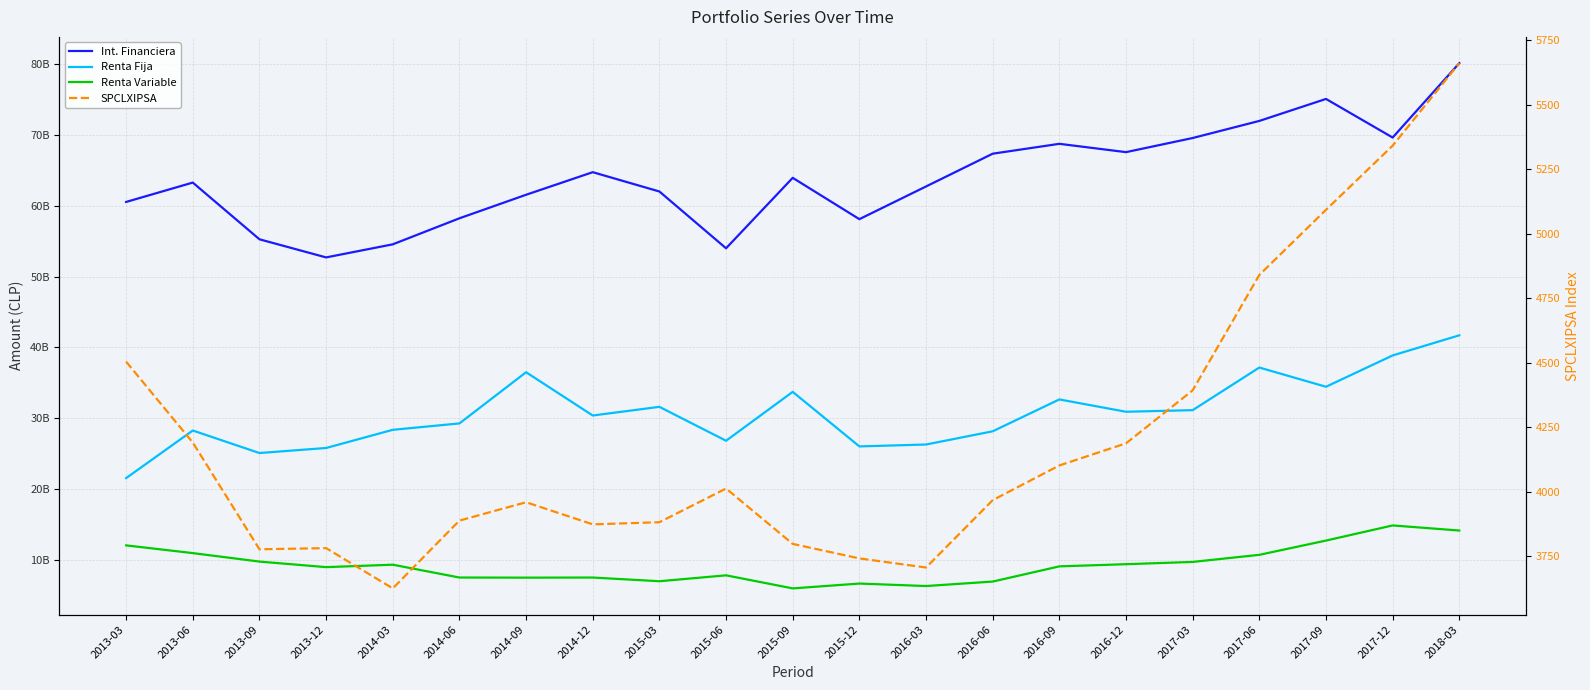

Where is the first local maximum for SPCLXIPSA?

2013-12